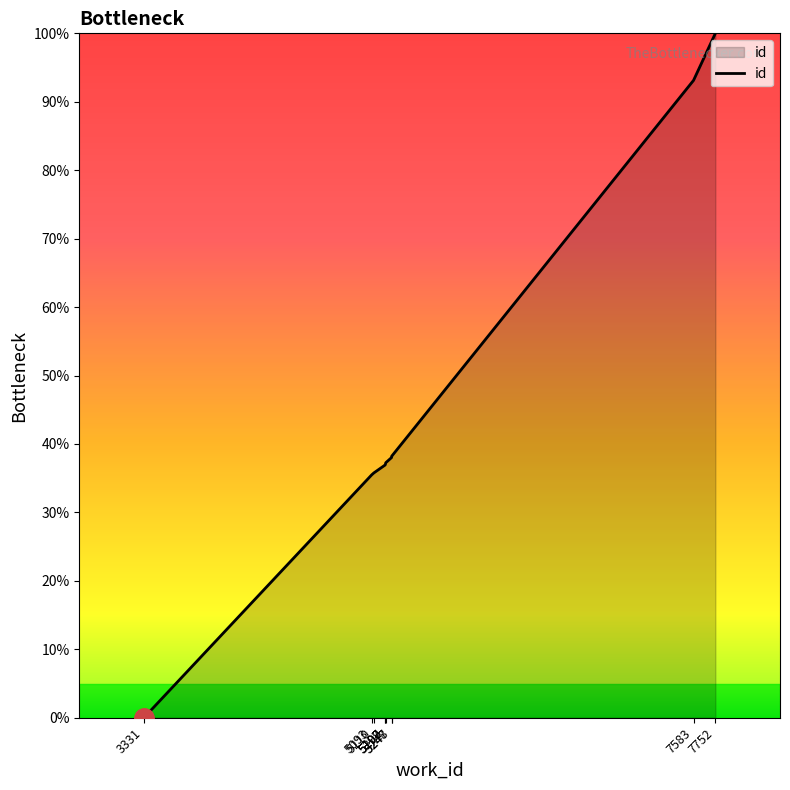

What is the change in value from 5202 to 5248?

+1.0